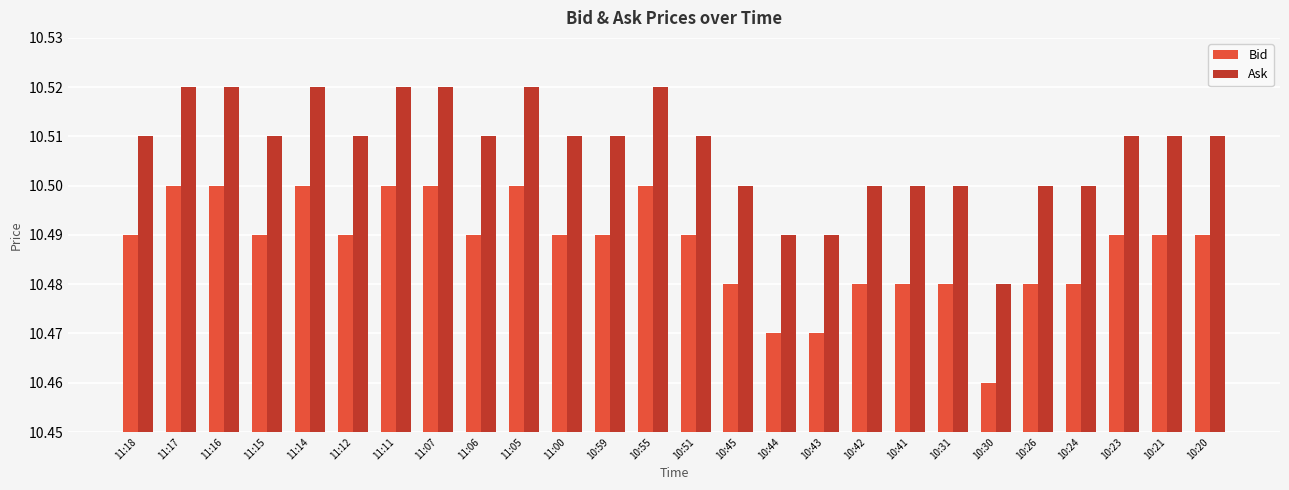

Count the number of categories in the chart.

26